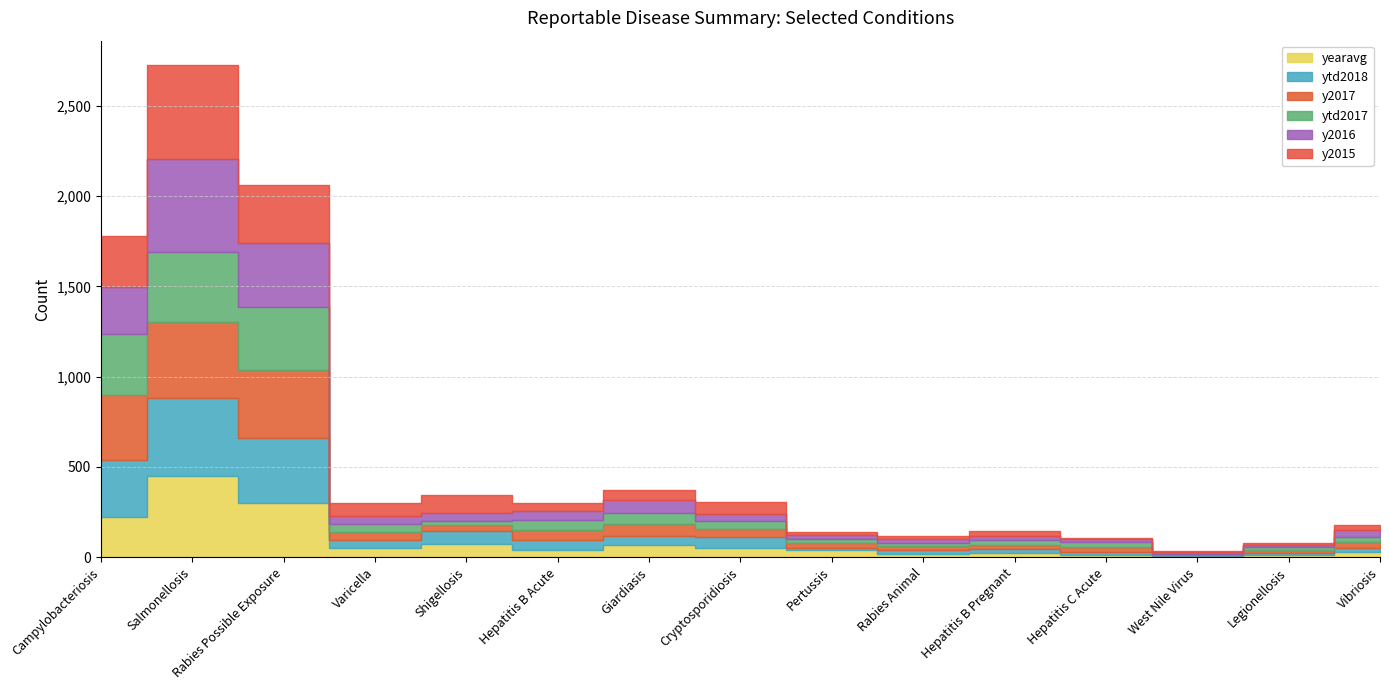

Reading left to right, what are all the values shown in this chart?

yearavg: 222.6	447.4	302.2	50.2	75.0	37.8	67.4	50.6	38.8	17.4	23.0	12.8	4.2	11.0	29.2
ytd2018: 314.0	434.0	357.0	44.0	72.0	56.0	48.0	59.0	15.0	25.0	20.0	17.0	10.0	12.0	22.0
y2017: 364.0	419.0	378.0	45.0	29.0	57.0	67.0	47.0	25.0	20.0	27.0	26.0	3.0	18.0	31.0
ytd2017: 338.0	392.0	346.0	45.0	27.0	53.0	64.0	43.0	23.0	19.0	26.0	26.0	3.0	17.0	31.0
y2016: 260.0	513.0	355.0	44.0	44.0	51.0	69.0	41.0	19.0	17.0	22.0	19.0	7.0	9.0	35.0
y2015: 283.0	519.0	321.0	72.0	96.0	48.0	57.0	66.0	19.0	18.0	30.0	4.0	6.0	10.0	33.0